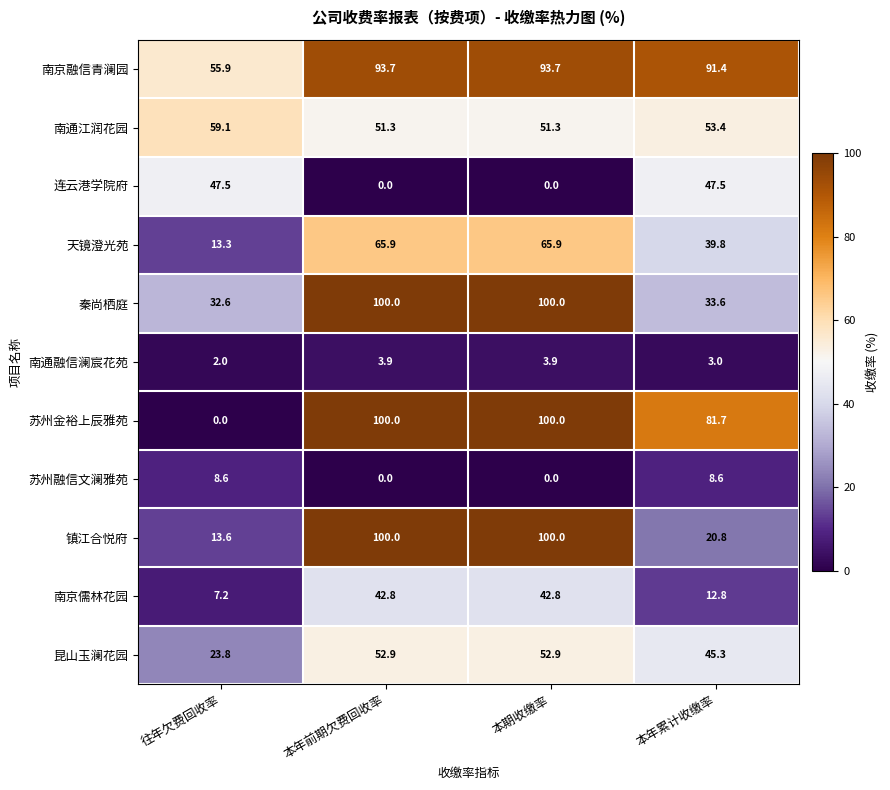

Rank the series at 往年欠费回收率 from highest to lowest value.

南通江润花园, 南京融信青澜园, 连云港学院府, 秦尚栖庭, 昆山玉澜花园, 镇江合悦府, 天镜澄光苑, 苏州融信文澜雅苑, 南京儒林花园, 南通融信澜宸花苑, 苏州金裕上辰雅苑